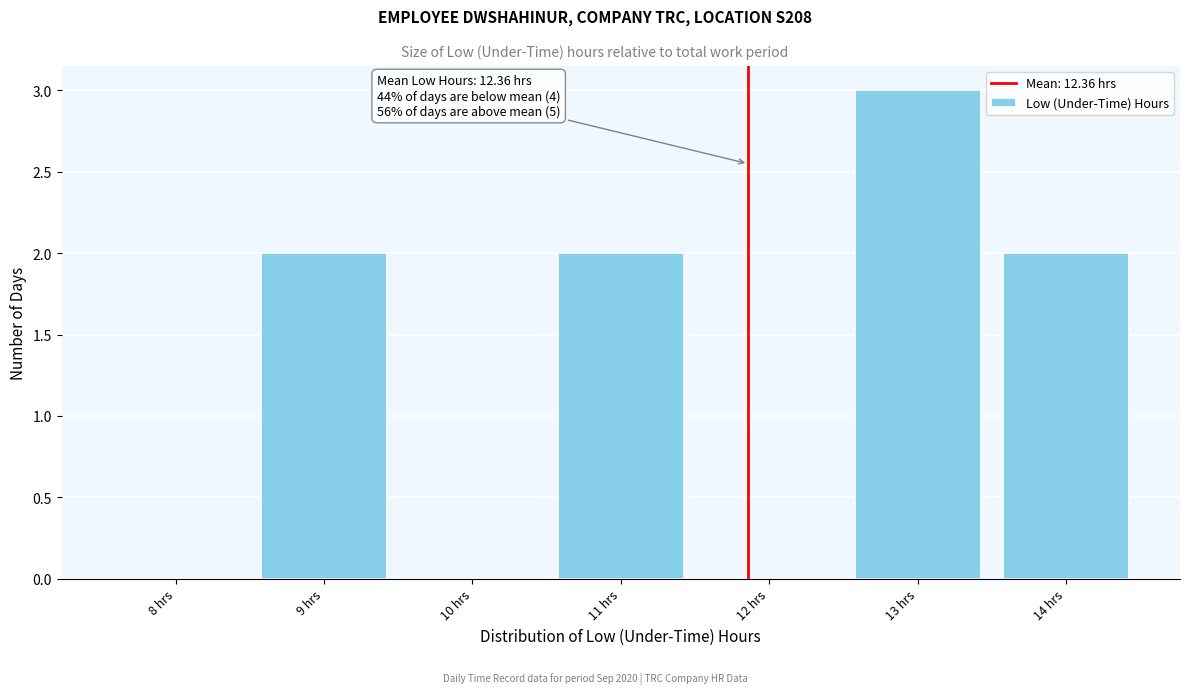

Reading right to left, transcribe all the data shown in this chart.

14 hrs=2	13 hrs=3	12 hrs=0	11 hrs=2	10 hrs=0	9 hrs=2	8 hrs=0